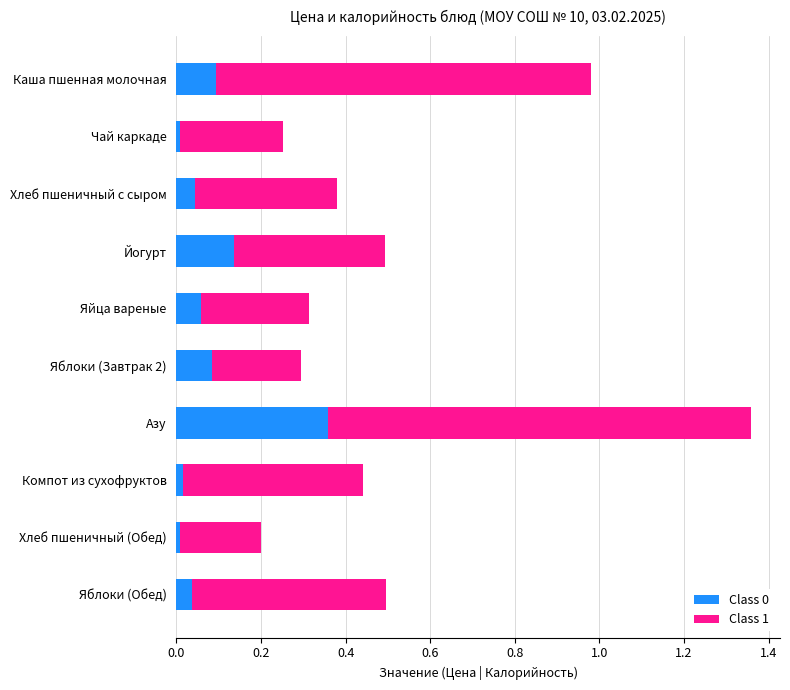

How many distinct data groups are displayed?

2